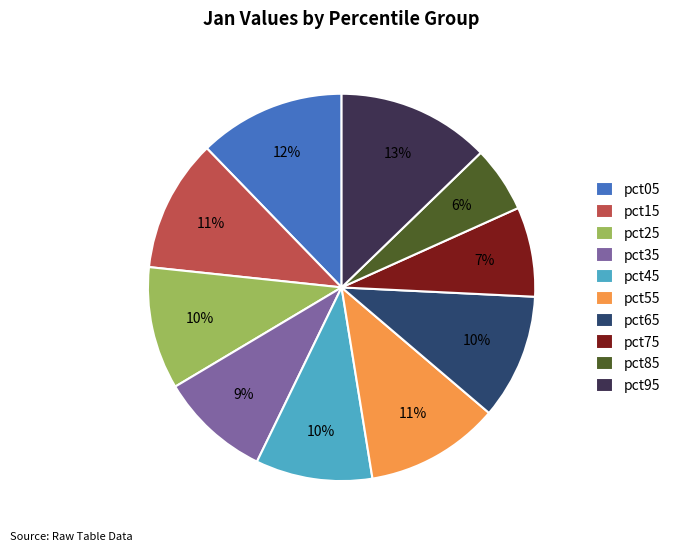

What is the largest slice in the pie chart?

pct95